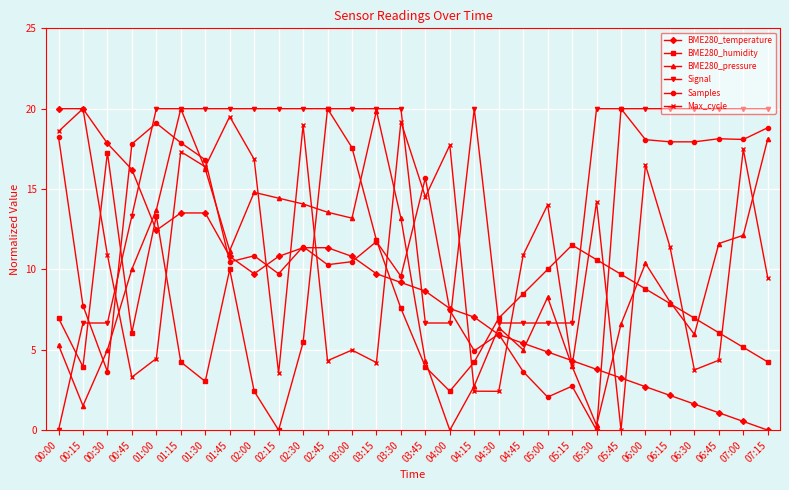

How many values in Samples are above zero?

29